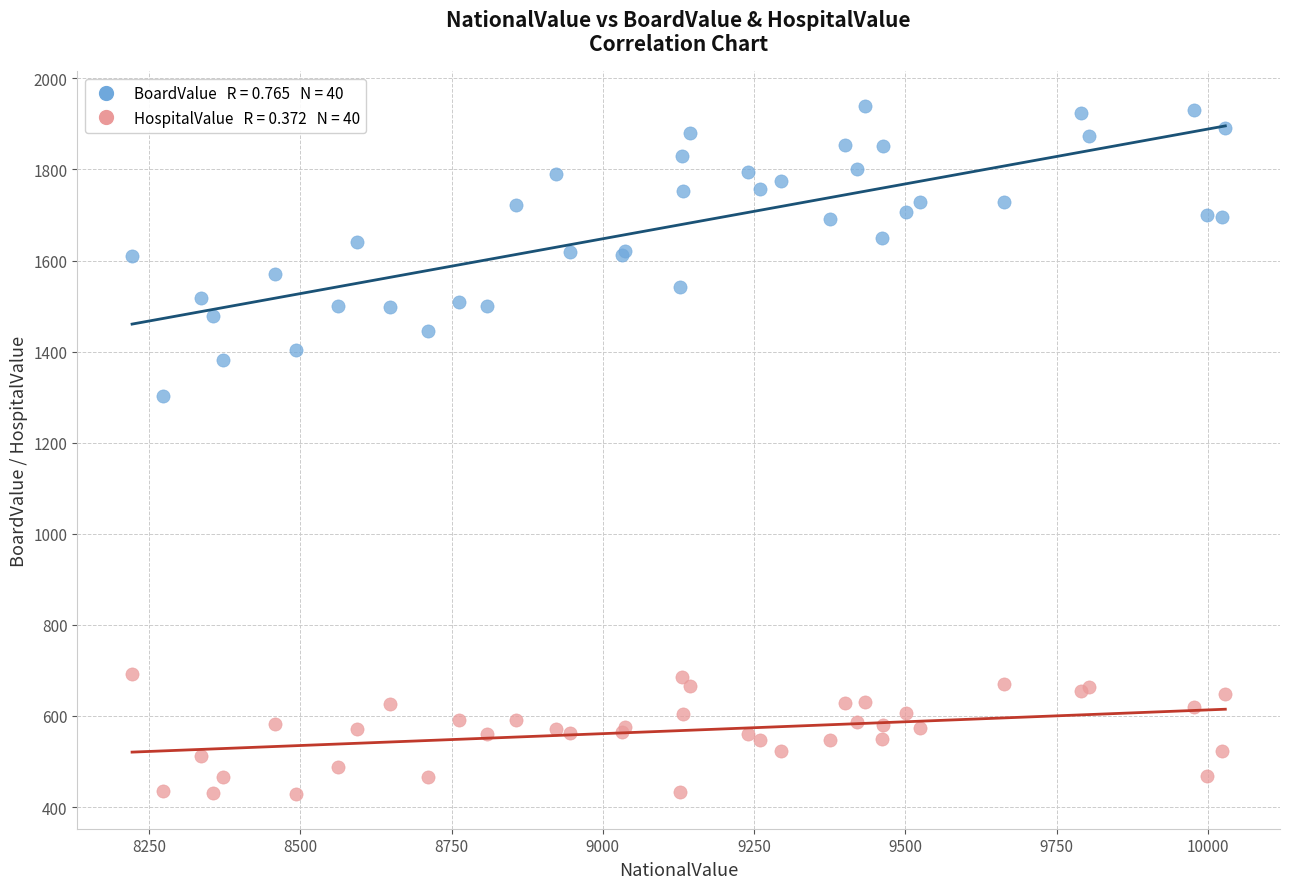

Across all series, what Y value is closest to 1184?

1303